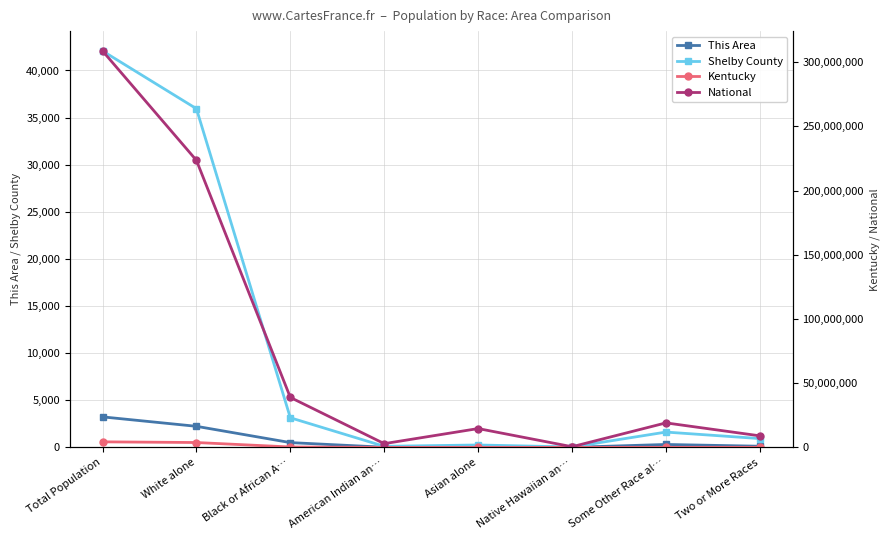

What is the difference between the maximum and minimum values in the National series?

308205525